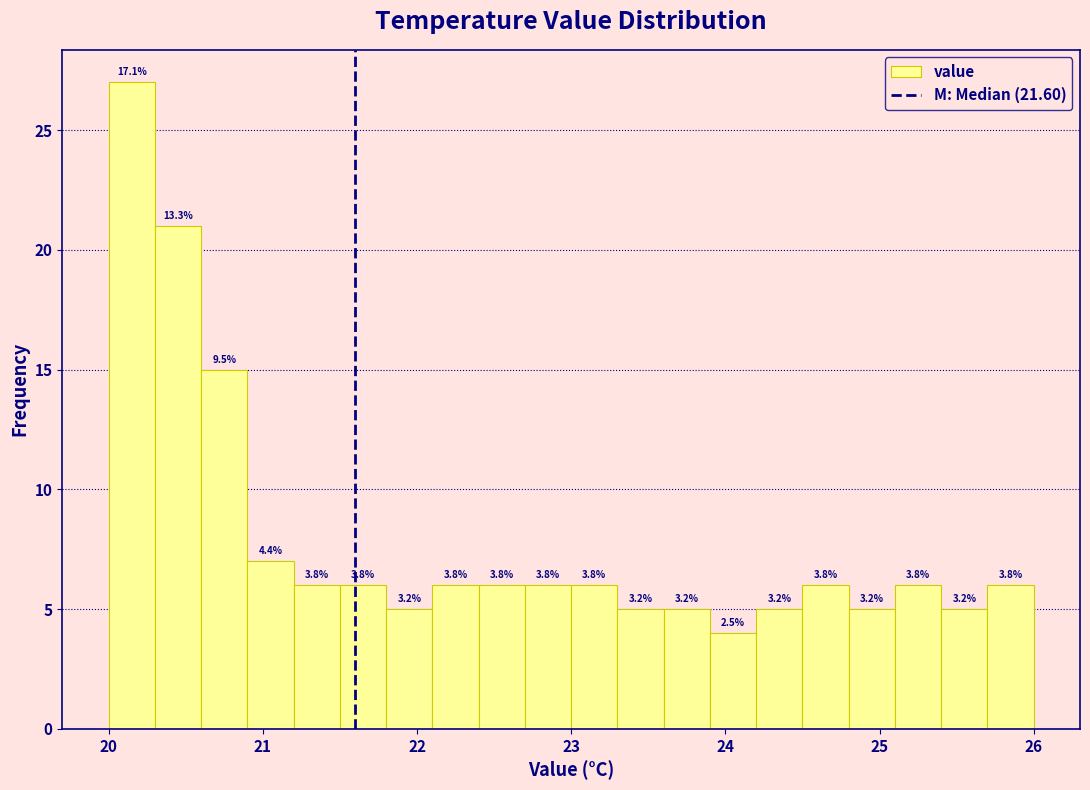

Read against the x-axis, roughly where is the centre of the tallest bar?

20.2